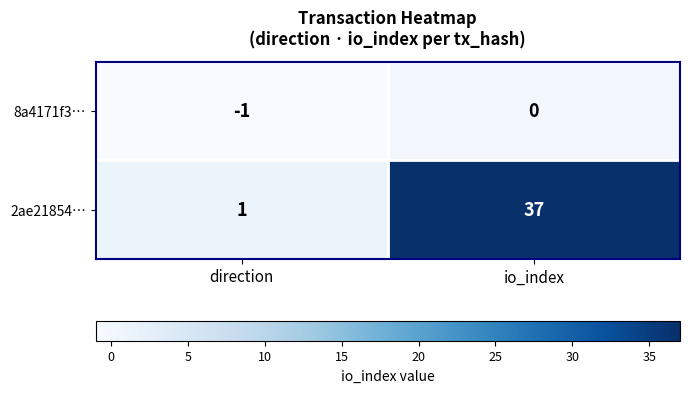

True or false: 8a4171f3… has a value of -1 at direction.

True